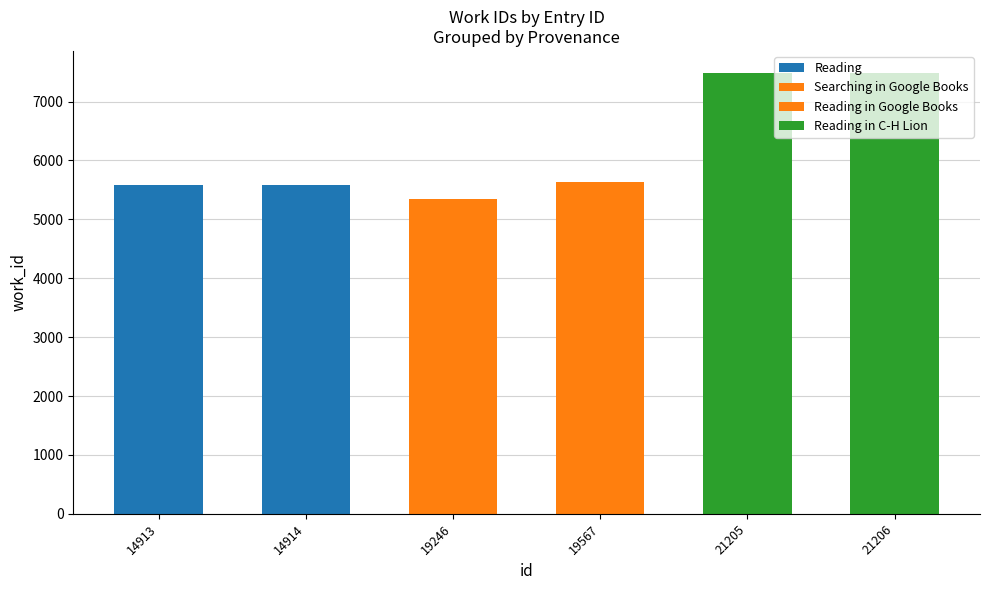

What is the sum of all values?

37131